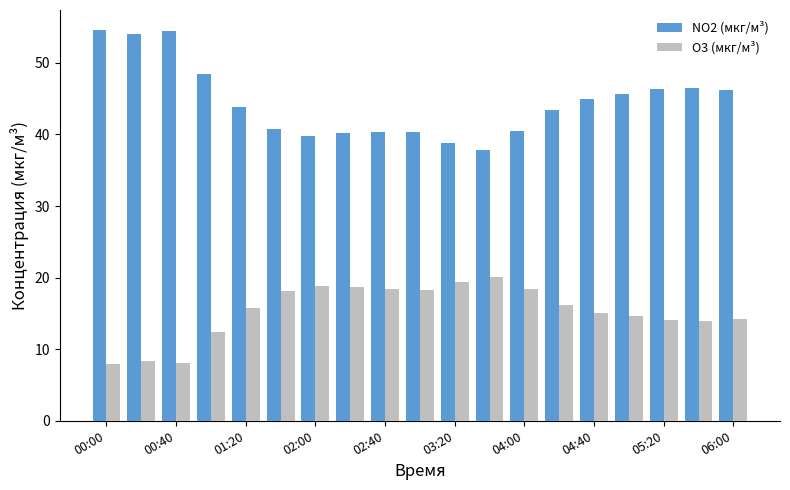

Which series has the widest spread of values?

NO2 (мкг/м³)